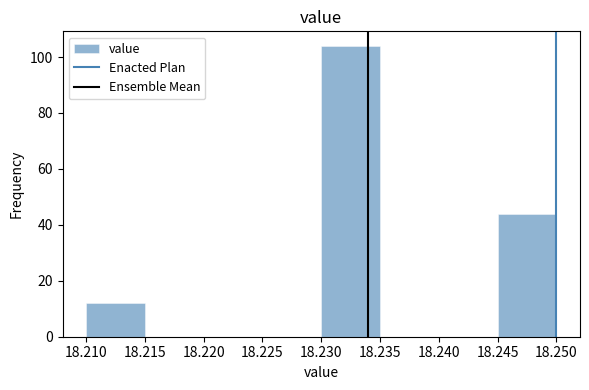

What is the height of the bar covering 18.210 to 18.215 on the x-axis? The values are not printed on the chart, so give them approximately, as read against the axis.

12